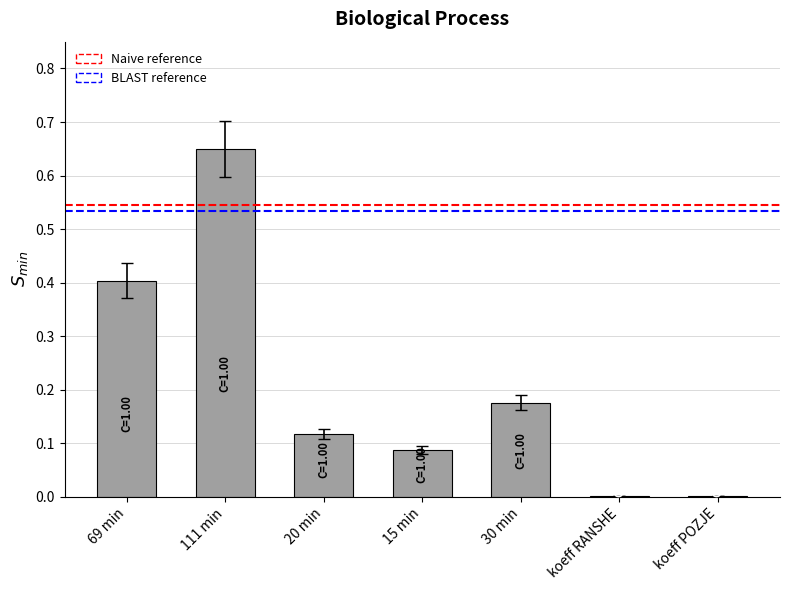

At which category does the chart reach its peak across all series?

111 min